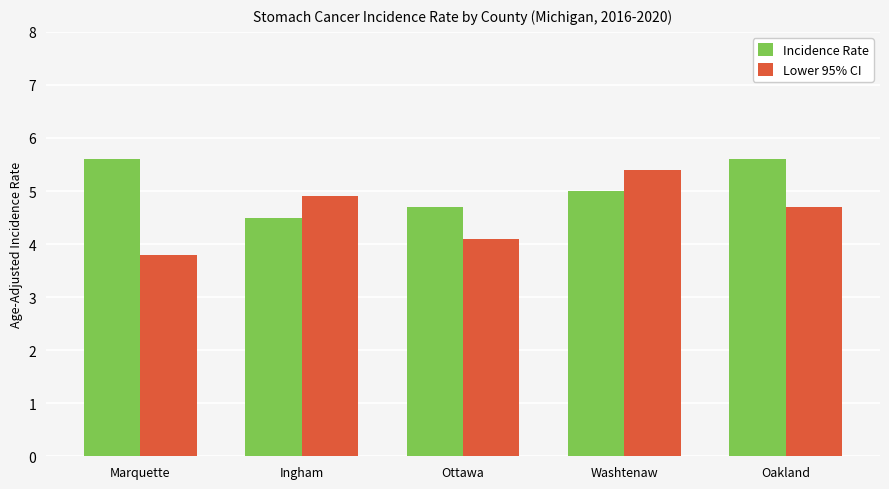

What position from the left is Washtenaw?

4